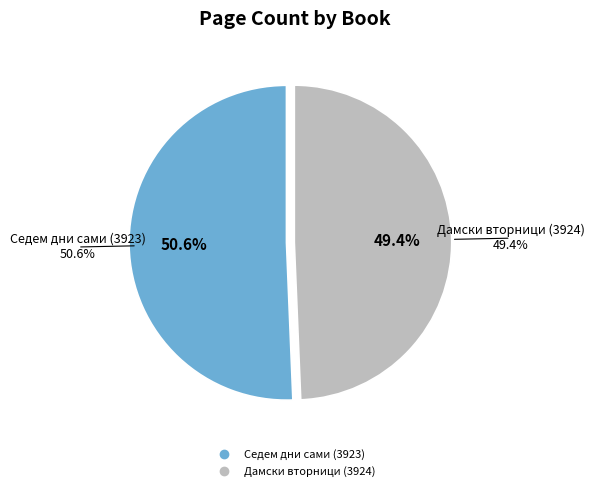

Rank the categories by value from lowest to highest.

Дамски вторници (3924), Седем дни сами (3923)